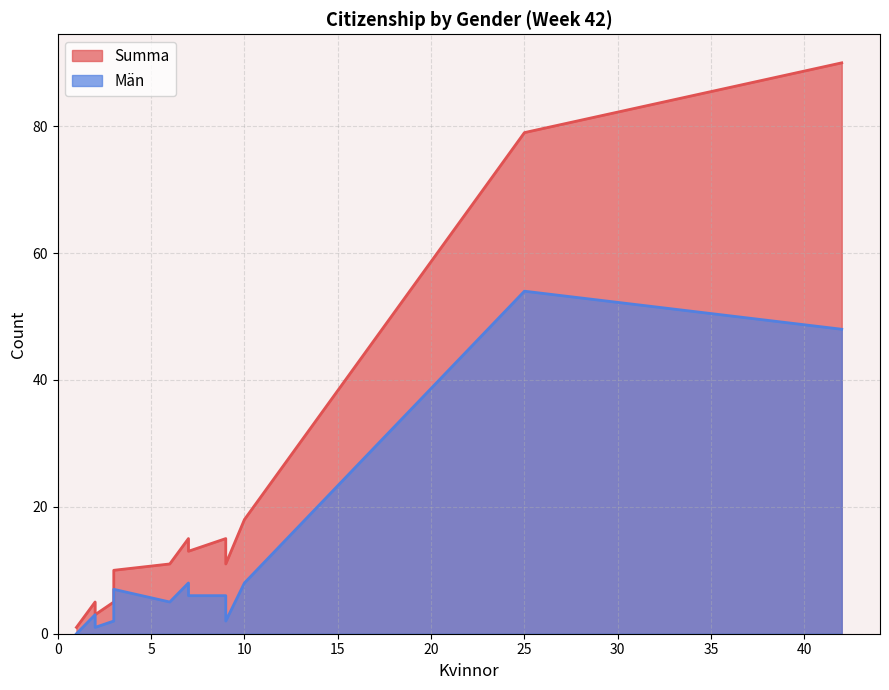

Rank the series by their average value, from lowest to highest.

Män, Summa